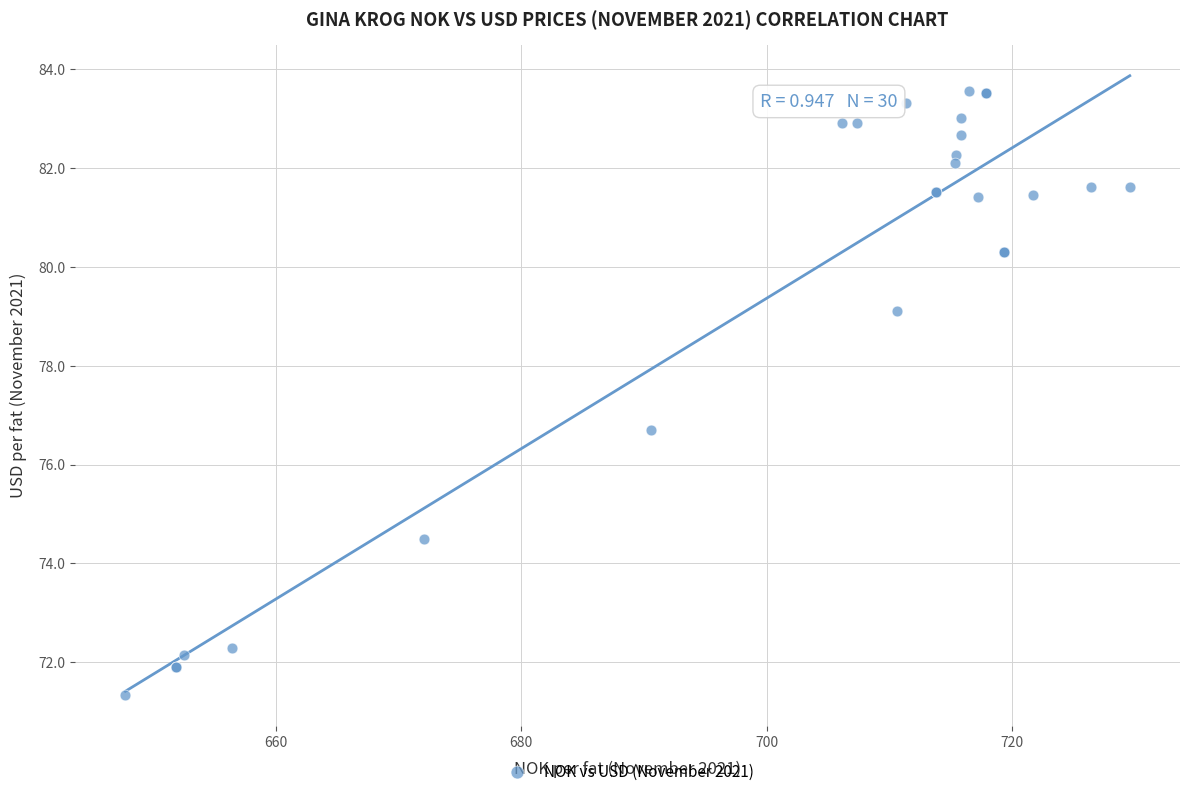

What Y value in the scatter plot is closest to 77?

76.7